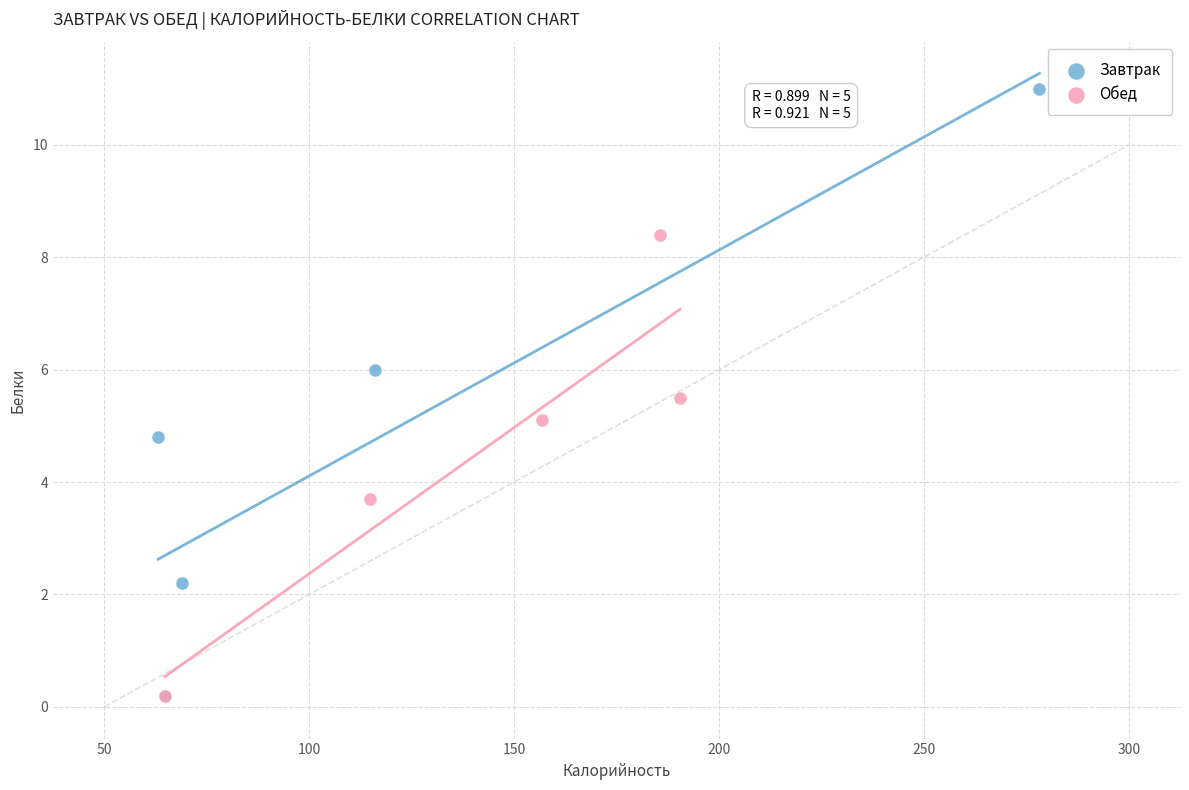

Which series reaches the maximum Y coordinate?

Завтрак